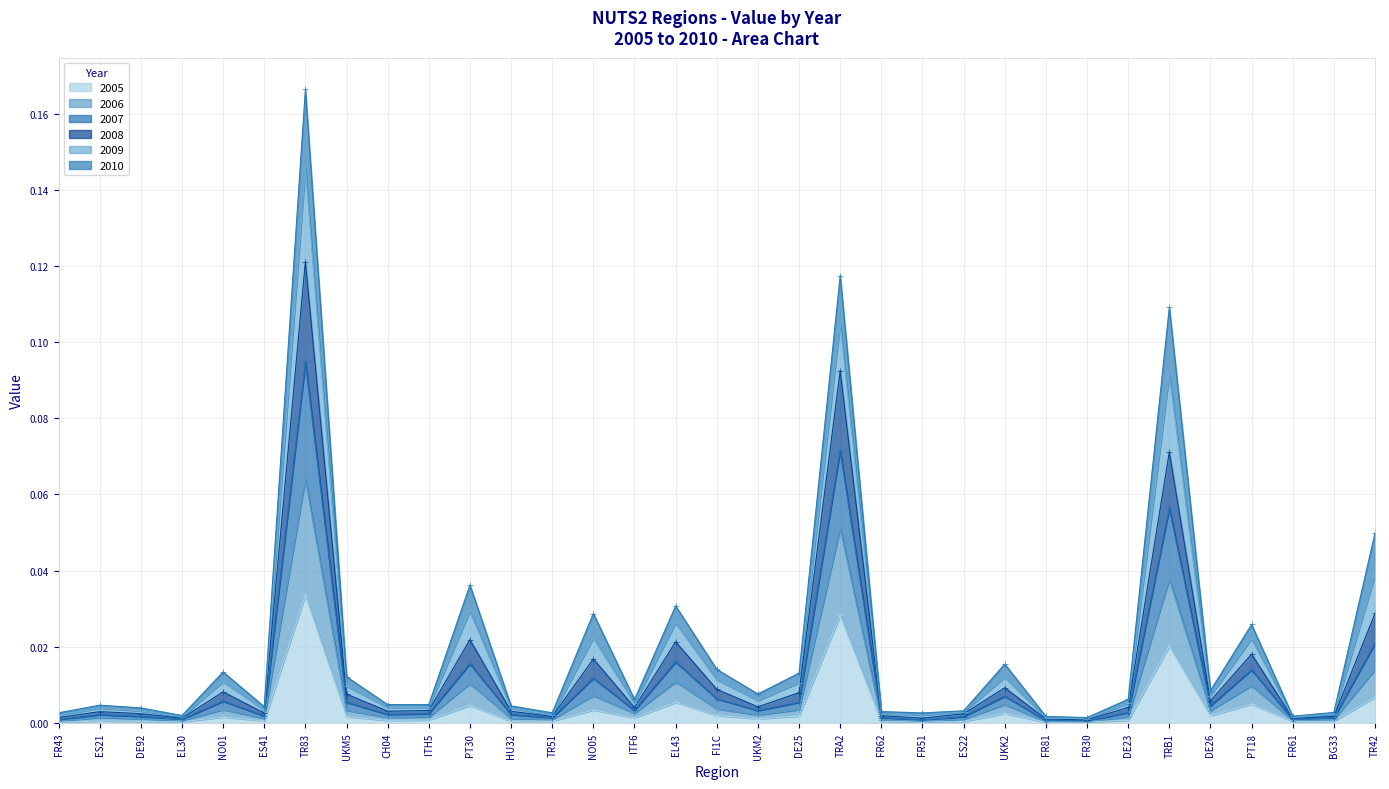

True or false: 2005 and 2006 intersect in this chart.

False